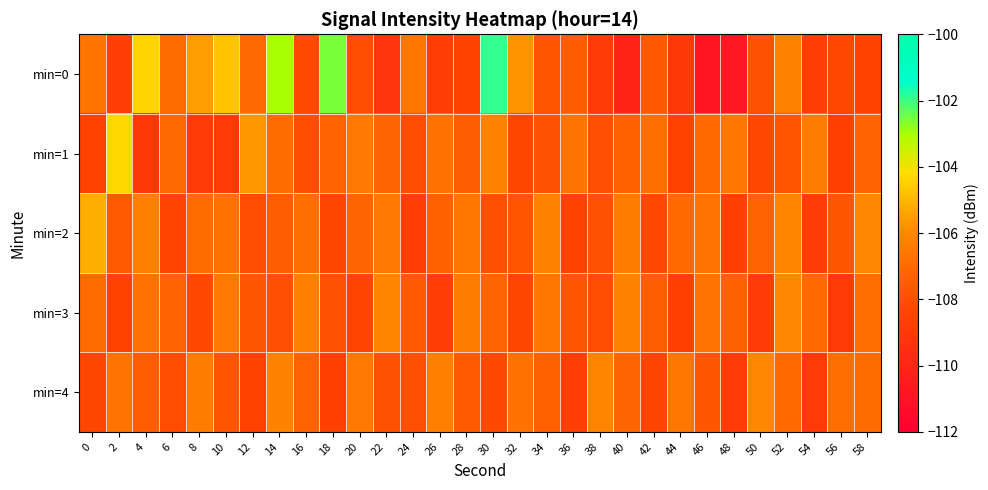

At 26, list the series in order from largest to smallest.

min=4, min=1, min=2, min=3, min=0